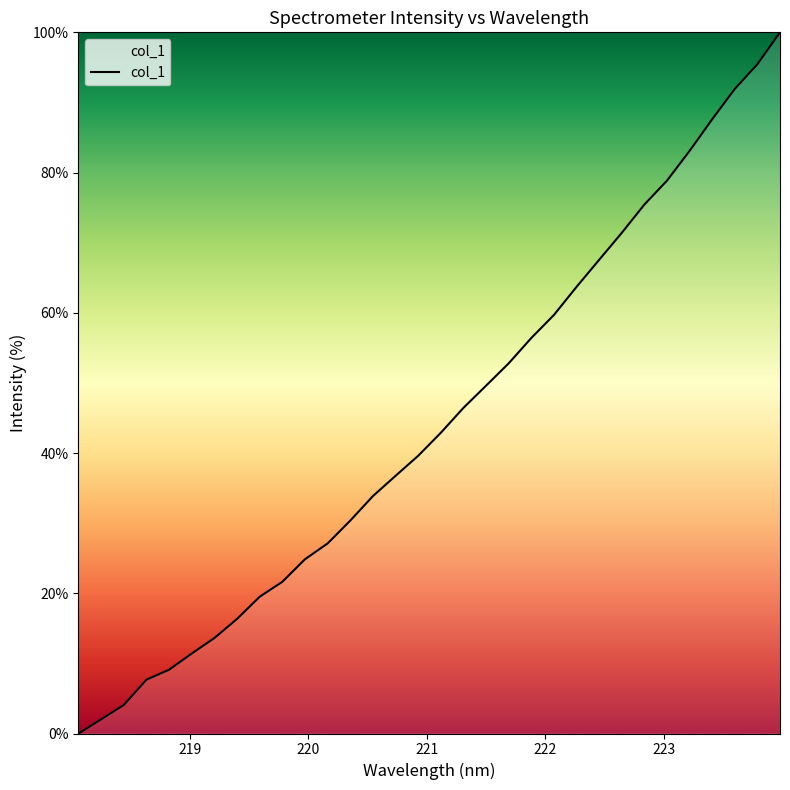

Count the number of values greater than 42.

16